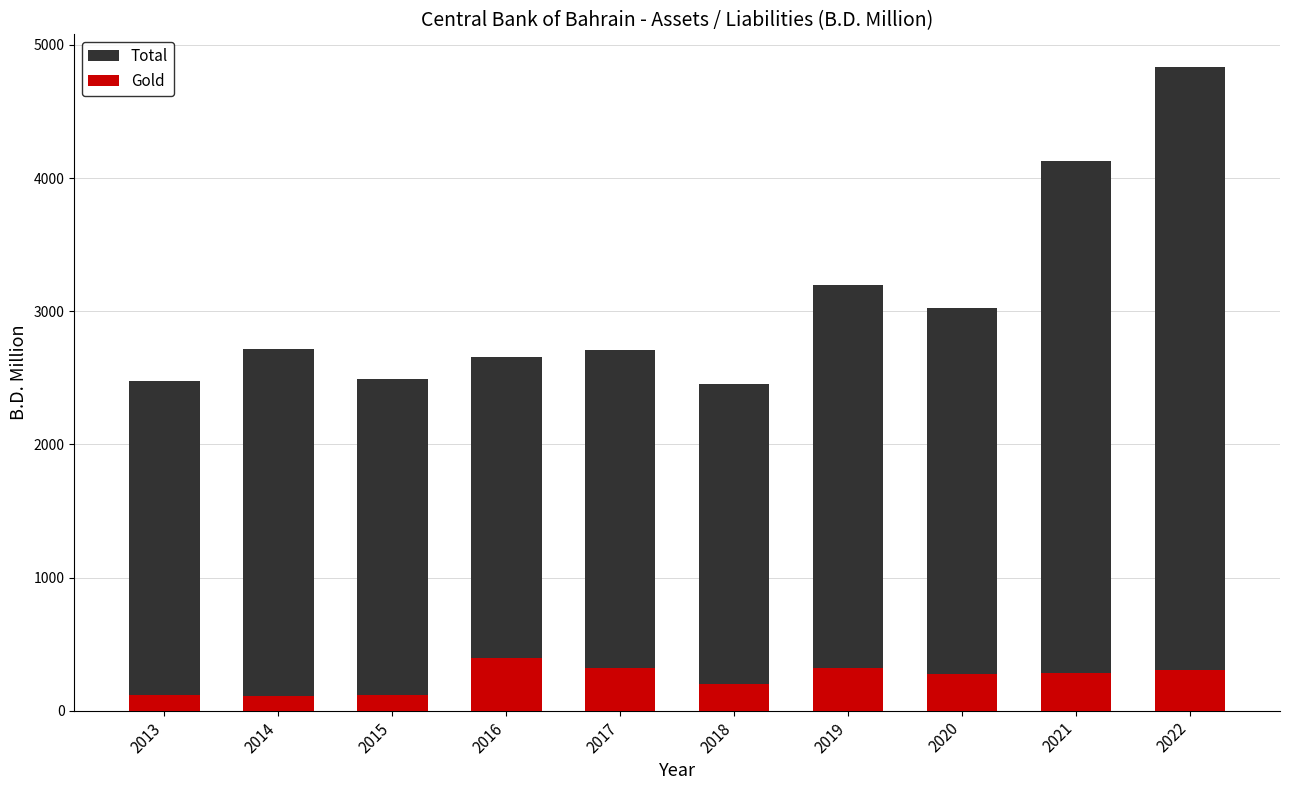

How many values in the Total series are below 2712?

5